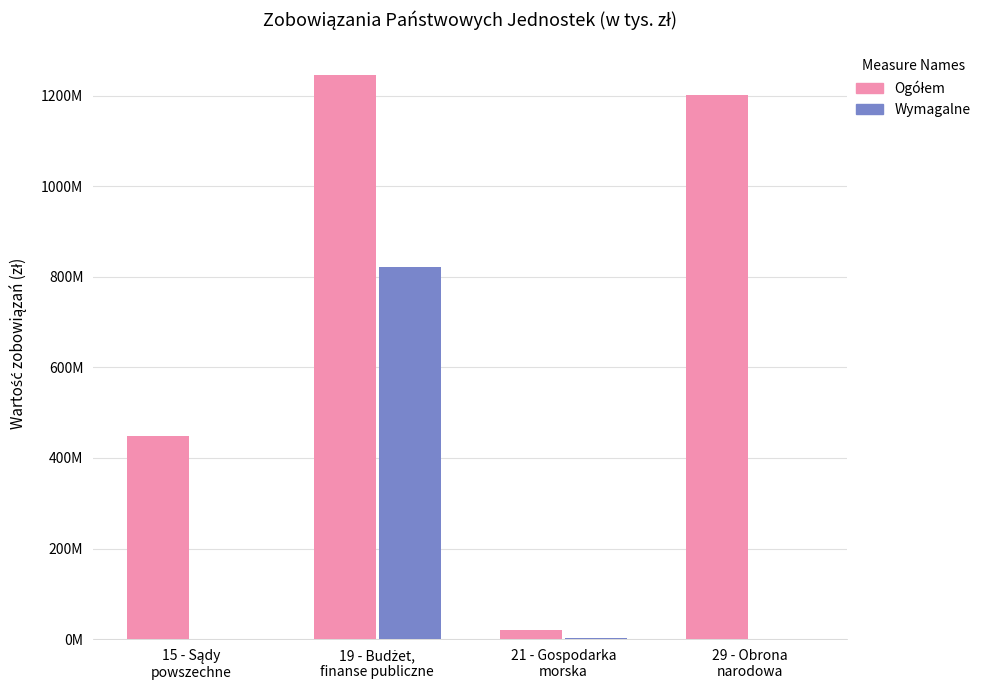

Are the bars horizontal?

No